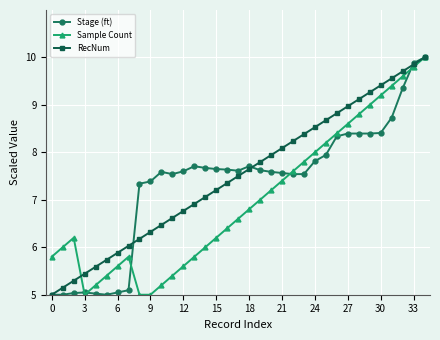

True or false: RecNum has more than 1 points higher than both neighbors.

False